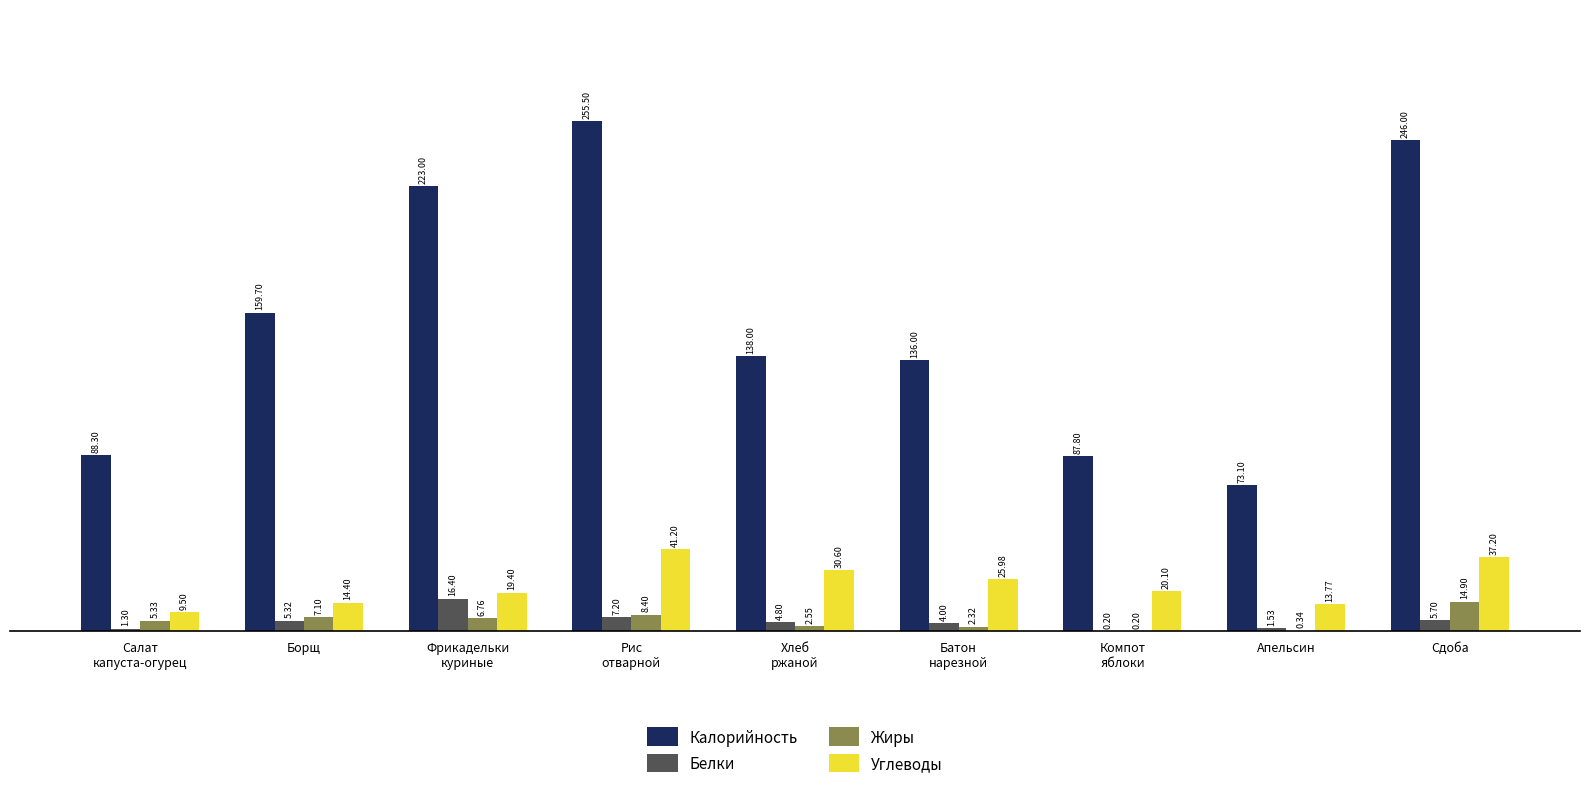

What is the sum of all Калорийность values?

1407.4